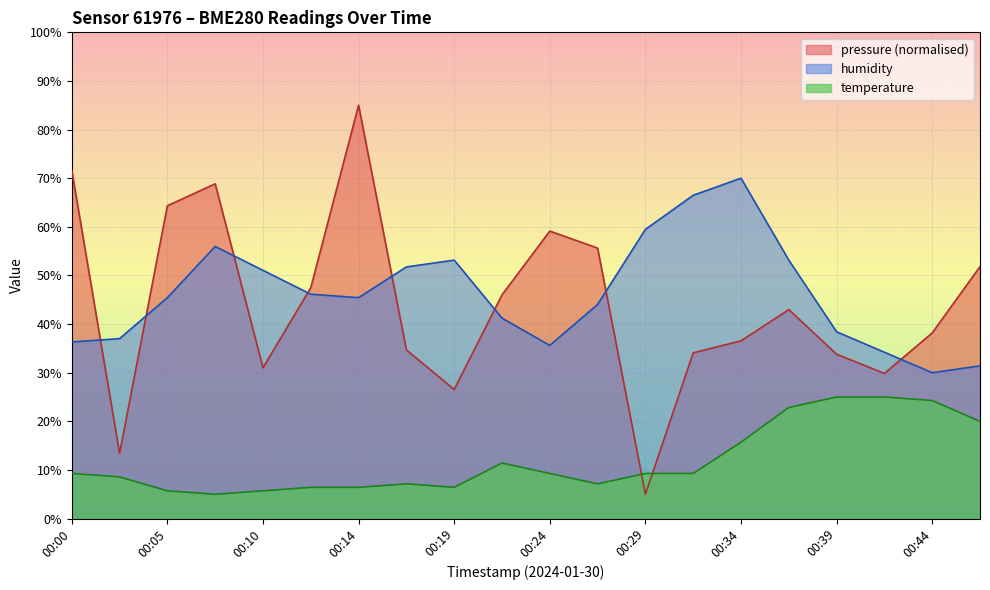

Reading right to left, transcribe all the data shown in this chart.

temperature: 20.0	24.3	25.0	25.0	22.9	15.7	9.3	9.3	7.1	9.3	11.4	6.4	7.1	6.4	6.4	5.7	5.0	5.7	8.6	9.3
humidity: 31.4	30.0	34.2	38.4	53.2	70.0	66.5	59.5	44.0	35.6	41.2	53.2	51.8	45.4	46.1	51.1	56.0	45.4	37.0	36.3
pressure_norm: 51.8	38.2	29.9	33.8	43.0	36.6	34.1	5.0	55.6	59.1	46.0	26.5	34.7	85.0	47.5	31.0	68.9	64.3	13.4	71.6